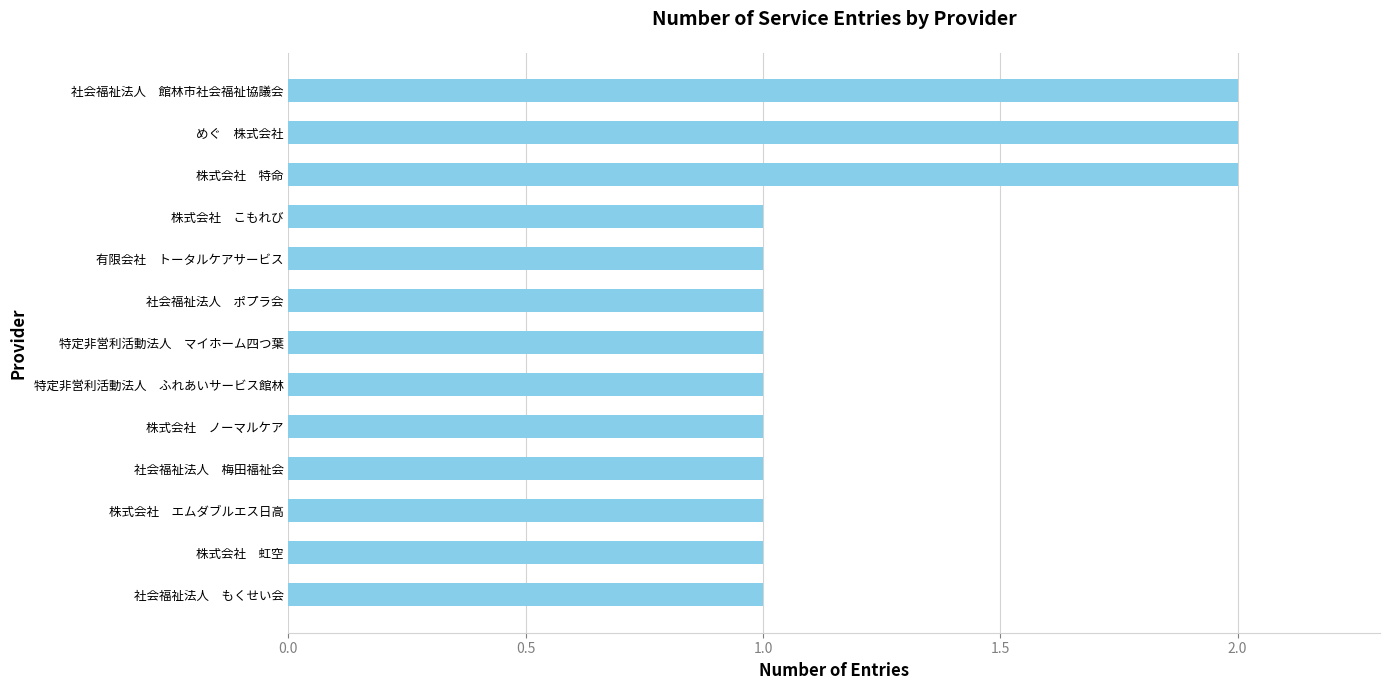

What is the change in value from 有限会社　トータルケアサービス to 株式会社　特命?

+1